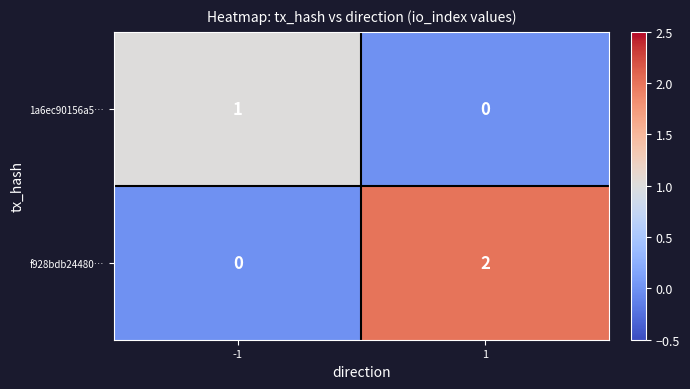

Rank the series at 1 from lowest to highest value.

1a6ec90156a5…, f928bdb24480…